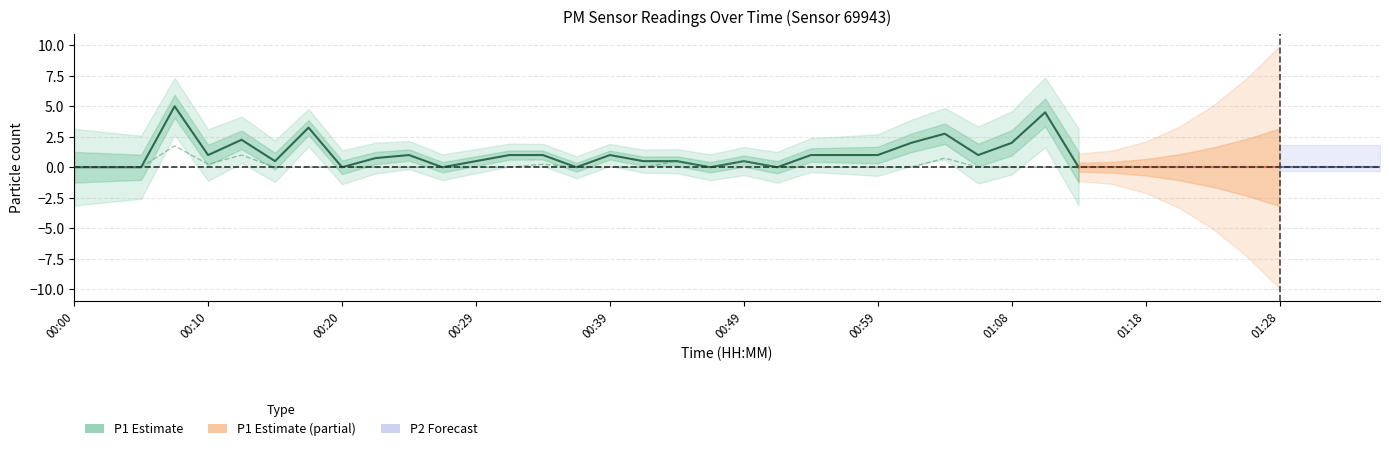

True or false: P1 and P2 cross at least once.

False